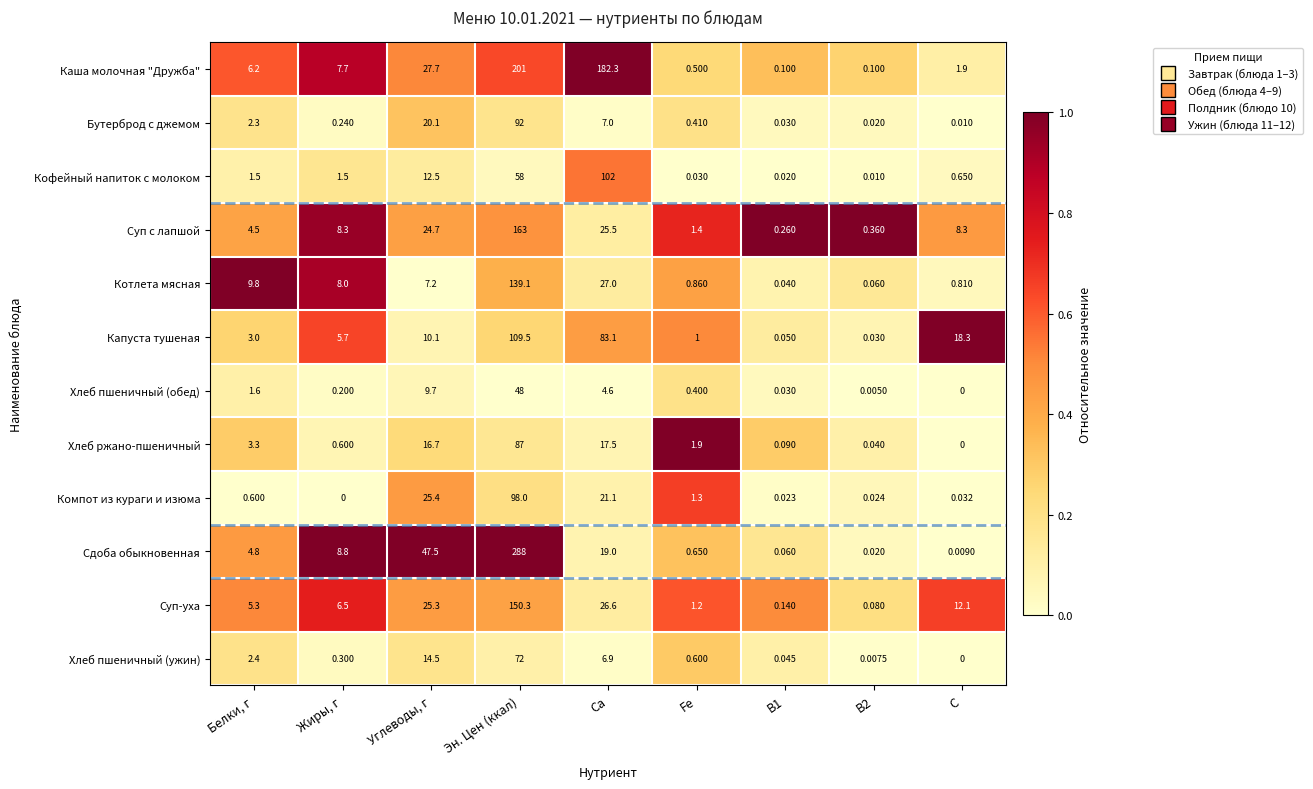

Where does the Сдоба обыкновенная series first go above 4?

Белки, г